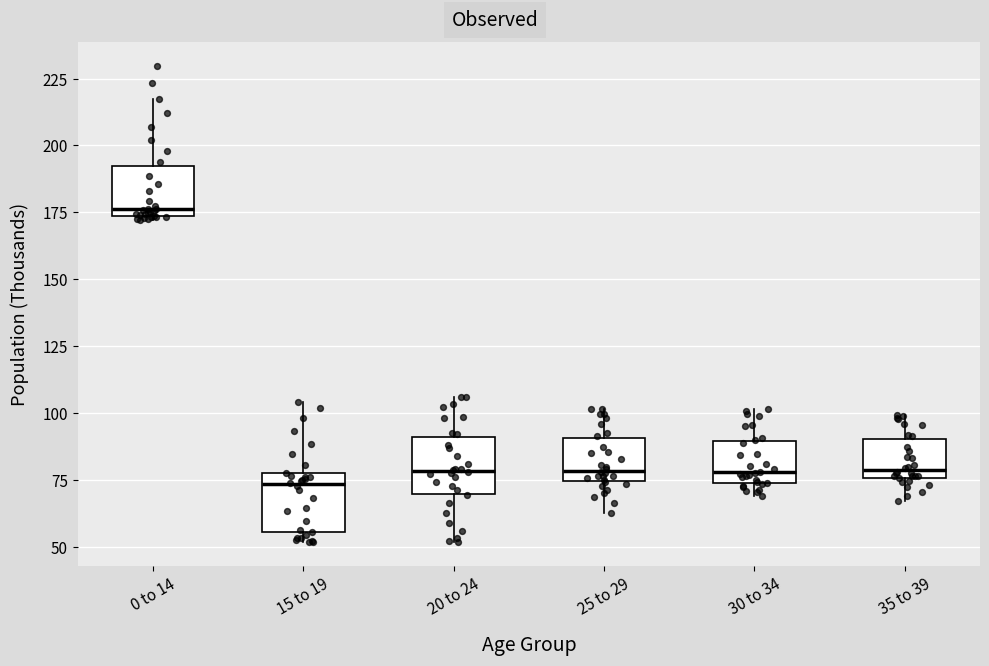

Reading left to right, read every box against the y-axis: the position of its median line, the range the box covers, and the ends of its whiskers. The values are not printed on the chart, so give them approximately, as read against the axis.

0 to 14: median 175 (just above the box's lower edge), box 175 to 190, whiskers 170 to 215
15 to 19: median 75 (just below the box's upper edge), box 55 to 75, whiskers 50 to 105
20 to 24: median 80, box 70 to 90, whiskers 50 to 105
25 to 29: median 80, box 75 to 90, whiskers 65 to 100
30 to 34: median 80, box 75 to 90, whiskers 70 to 100
35 to 39: median 80, box 75 to 90, whiskers 65 to 100